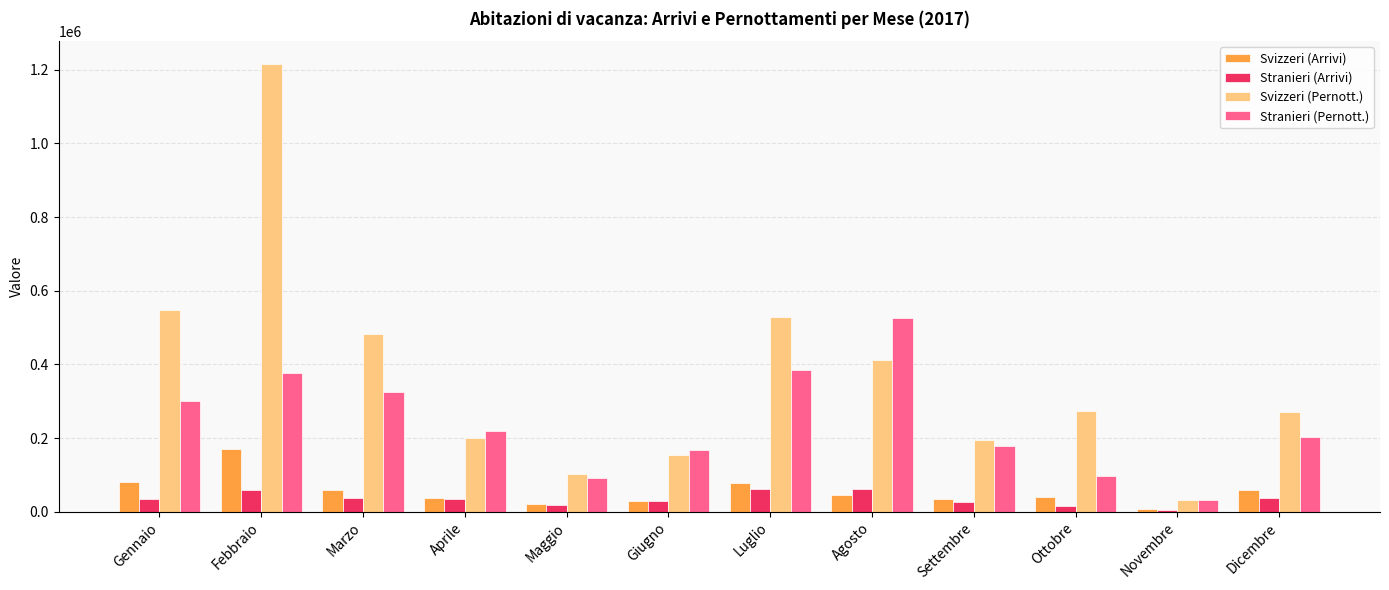

Which series has the largest range (max minus min)?

Svizzeri (Pernott.)